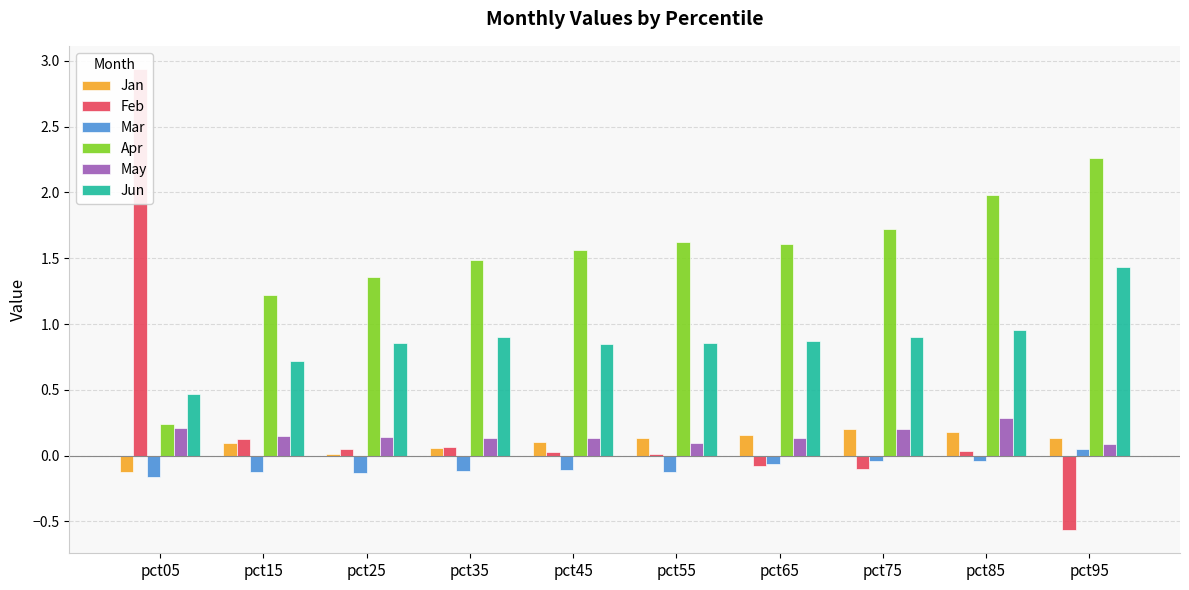

What is the lowest value of the May series?

0.1